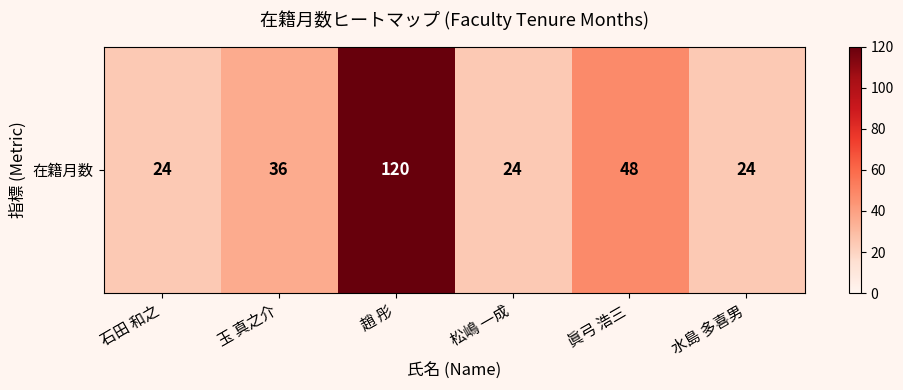

What is the sum of all values?

276